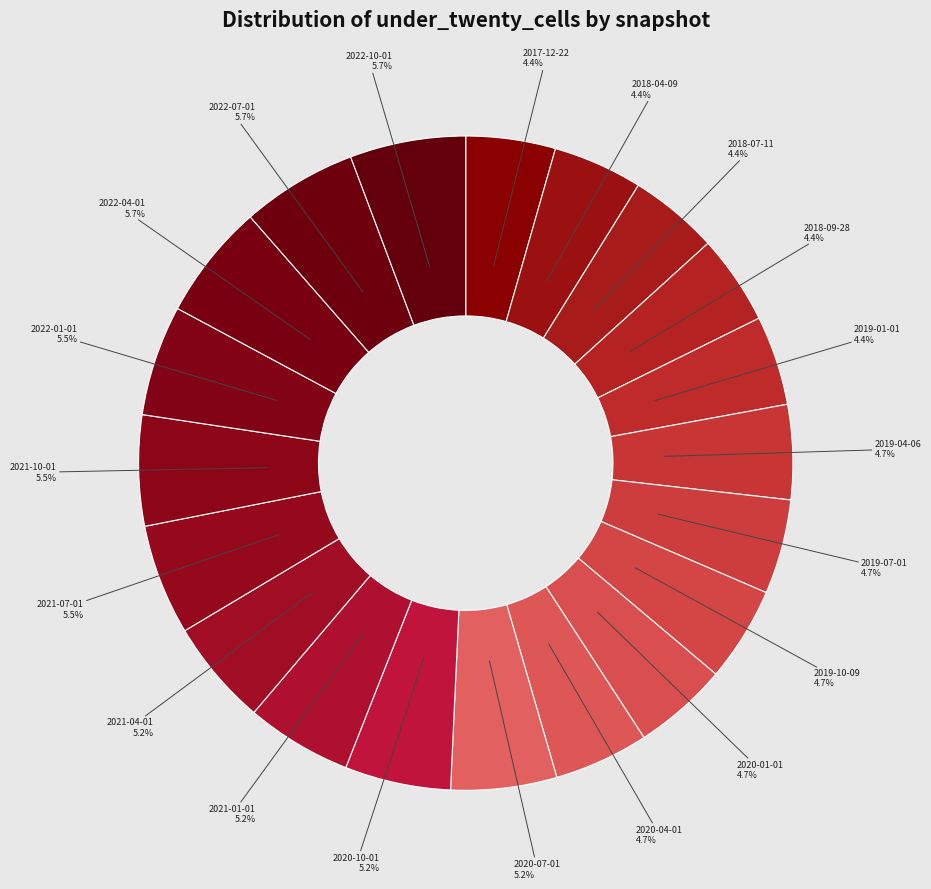

How many slices are in this pie chart?

20